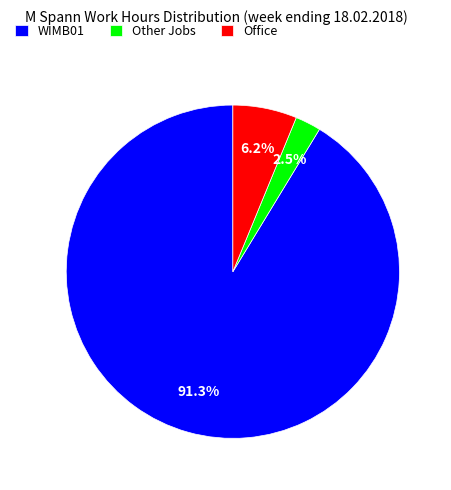

Count the number of slices in the pie.

3